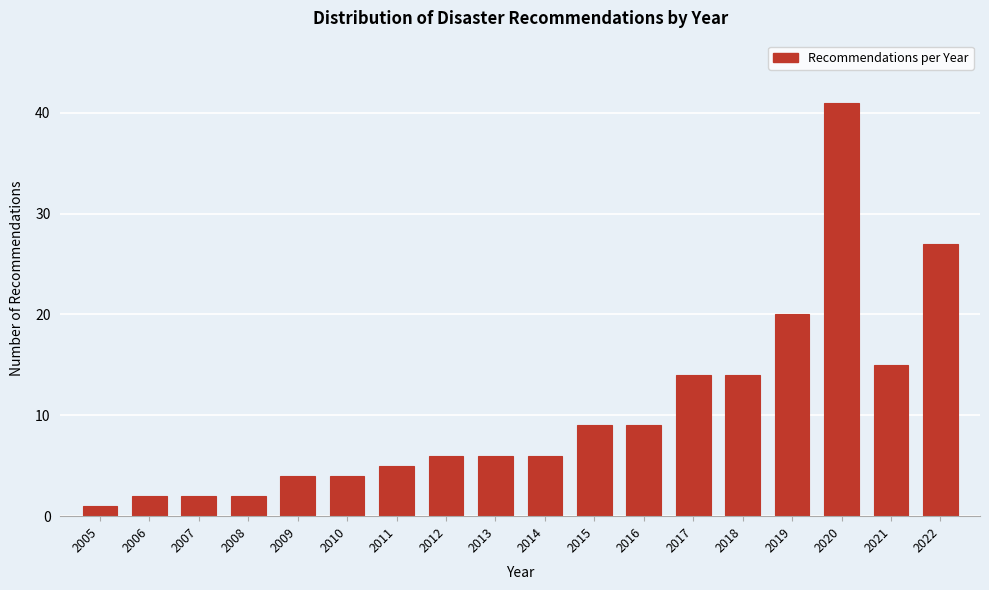

Reading left to right, extract all data points from this chart.

1	2	2	2	4	4	5	6	6	6	9	9	14	14	20	41	15	27